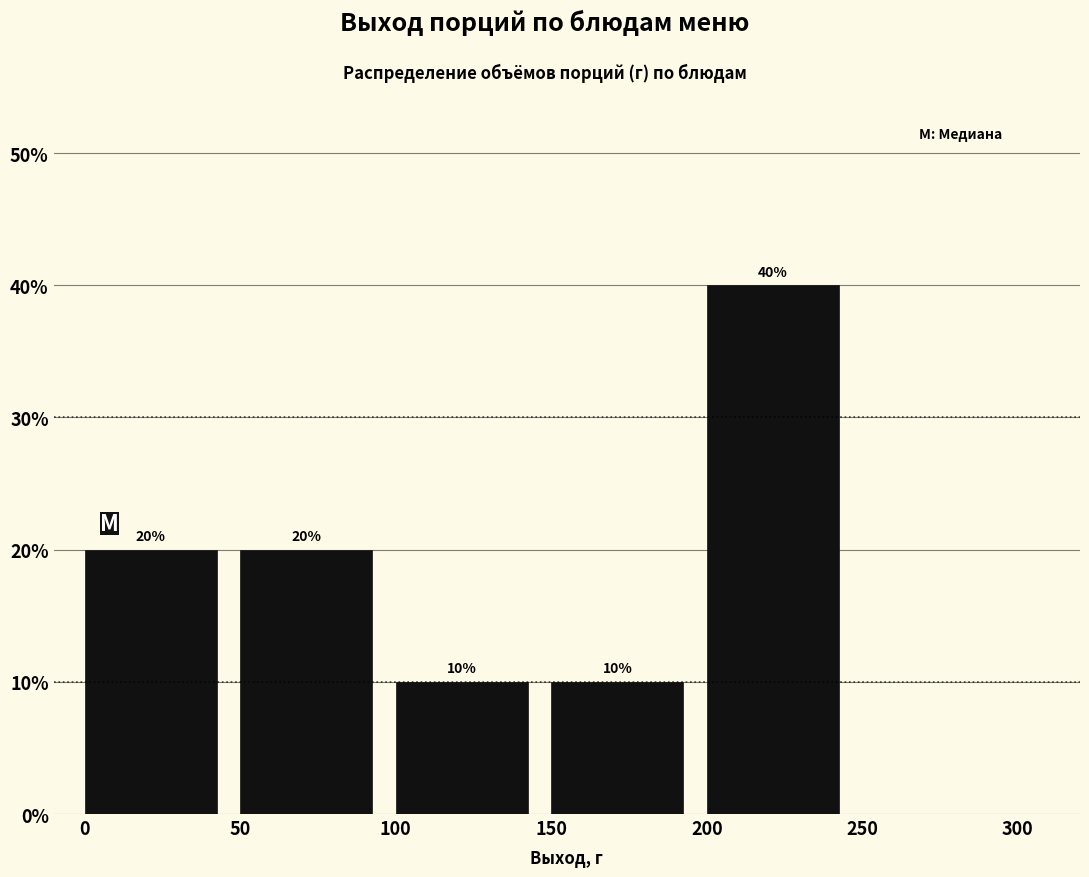

Over which range of the x-axis is the bar tallest?

200 to 250